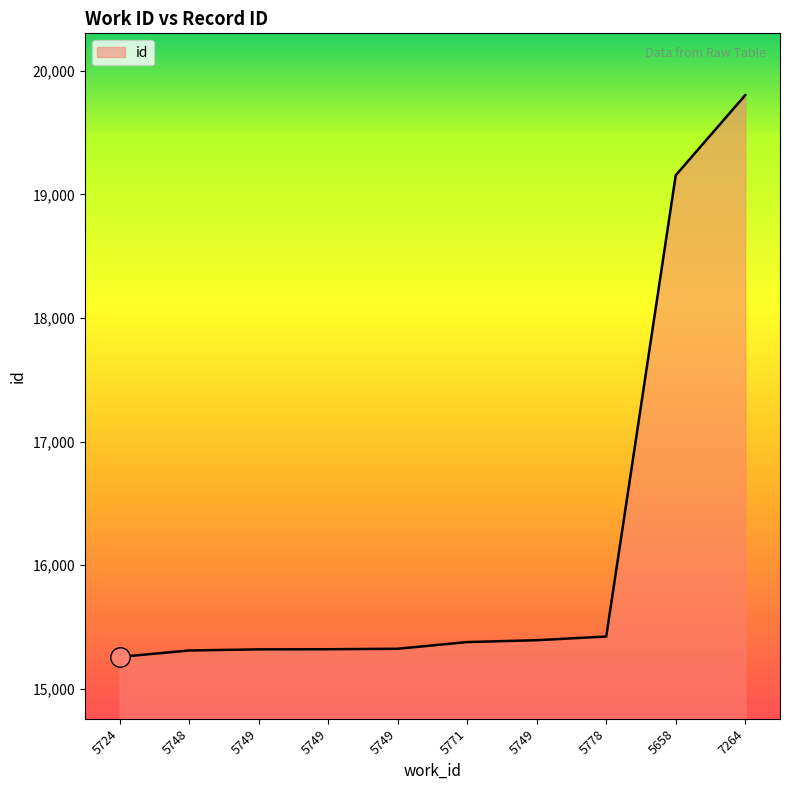

List the labels in order of value, smallest first.

5724, 5748, 5749, 5749, 5749, 5771, 5749, 5778, 5658, 7264